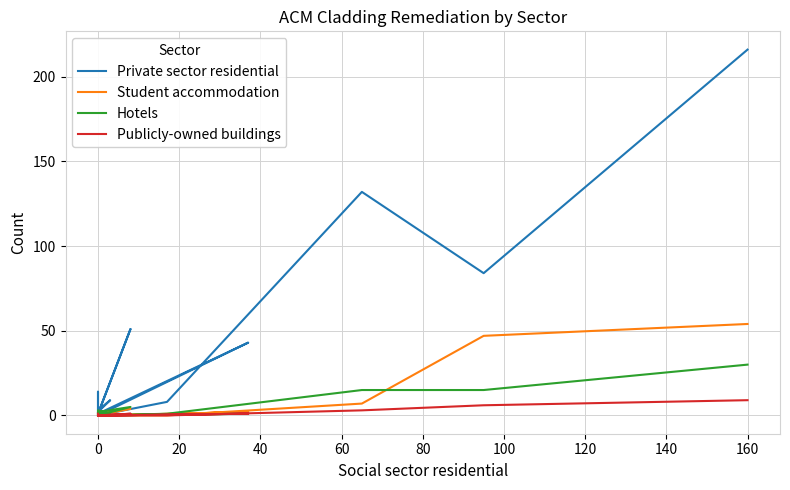

What is the highest value of the Private sector residential series?

216